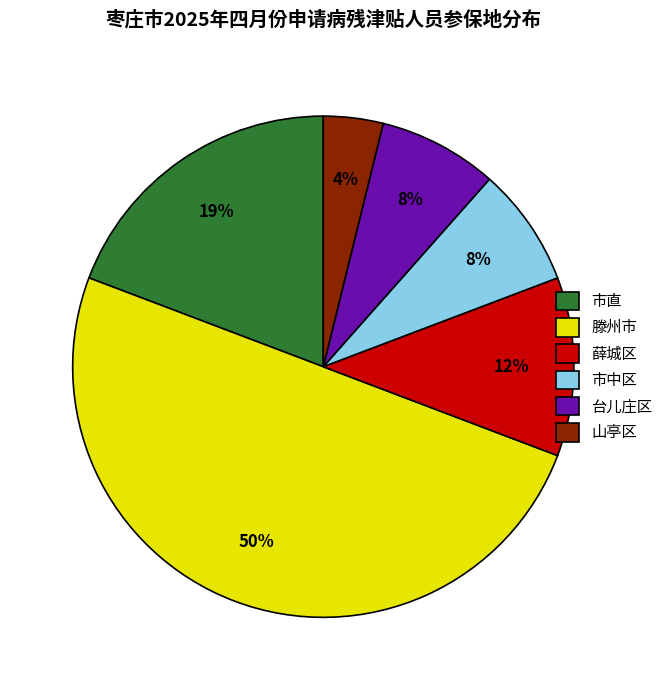

How many slices are in this pie chart?

6